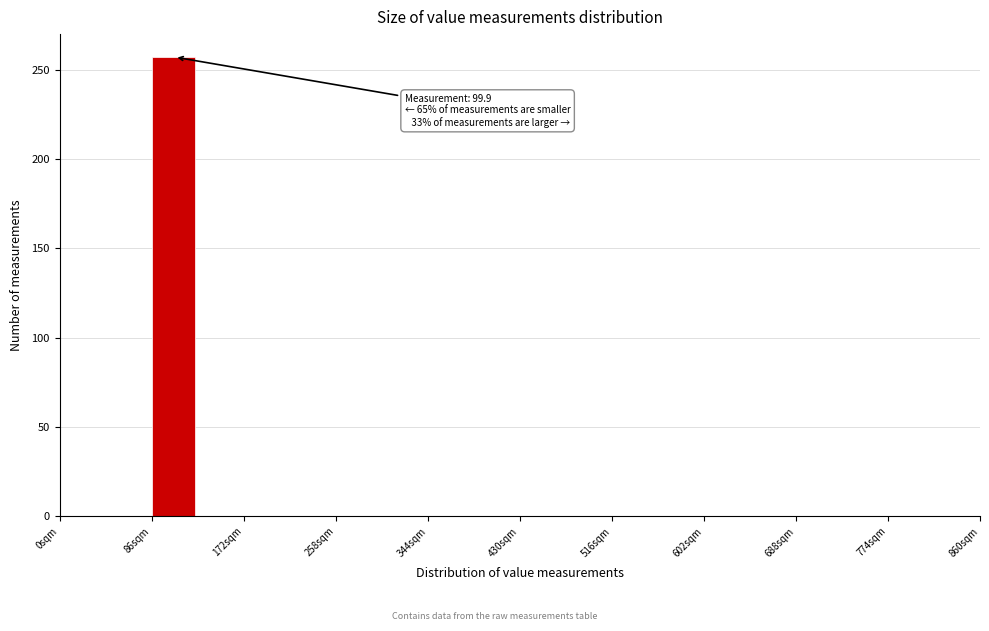

Over which range of the x-axis is the bar tallest?

86 to 129